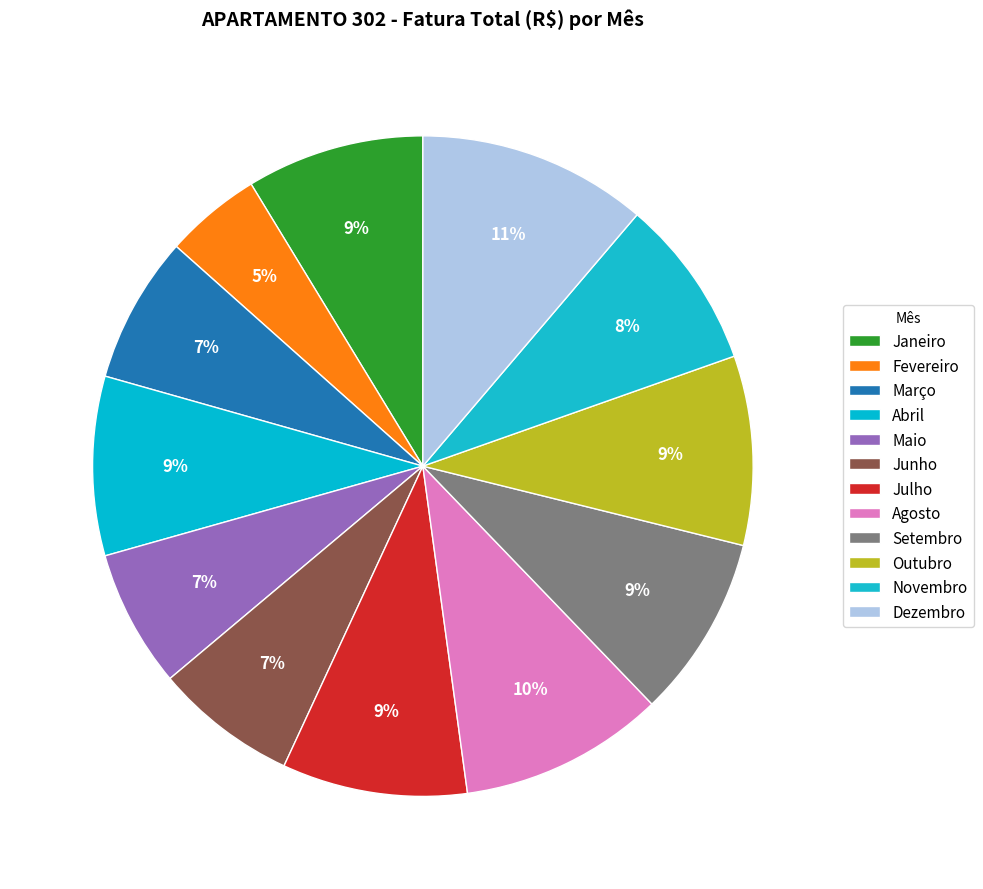

To the nearest percent, what percentage of the pie is Agosto?

10%